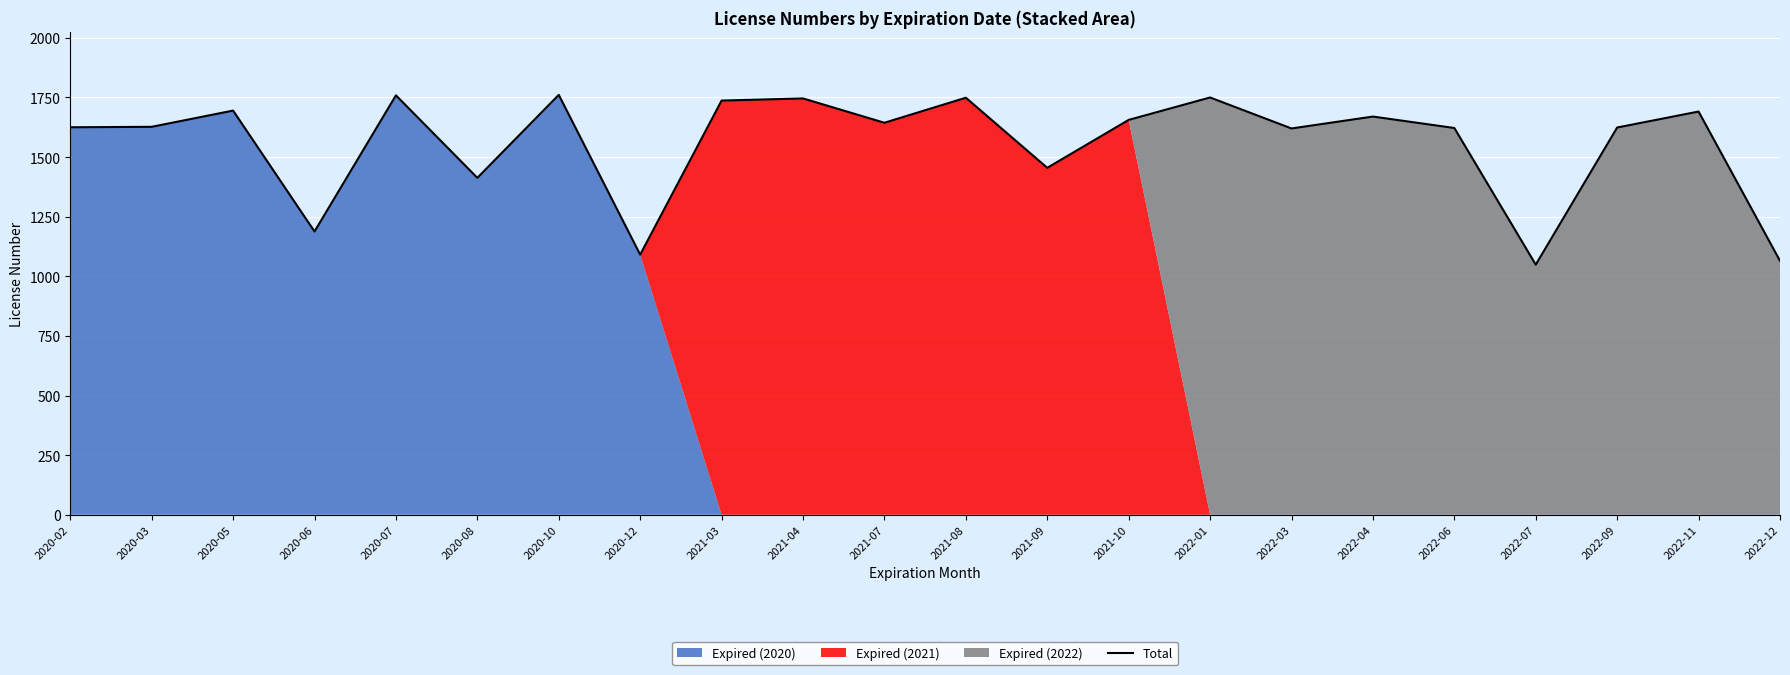

What is the difference between the values at 2020-08 and 2022-06?

209